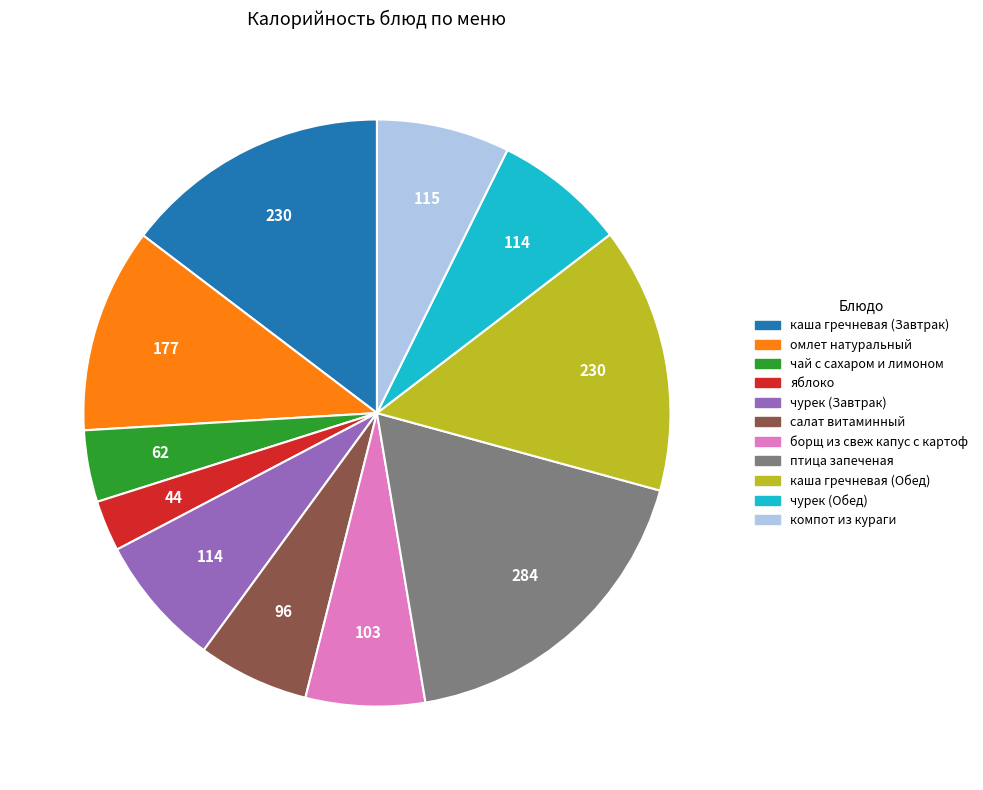

Which slice is the smallest?

яблоко